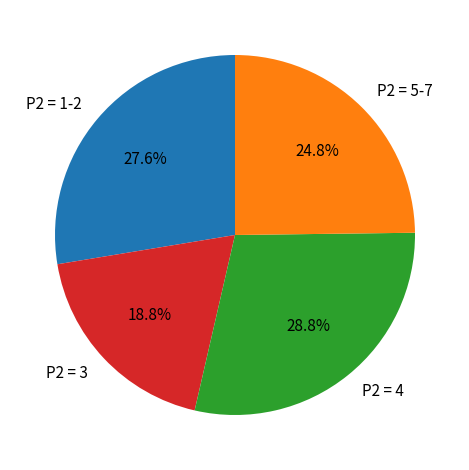

Is there any slice that represents more than half of the pie?

No